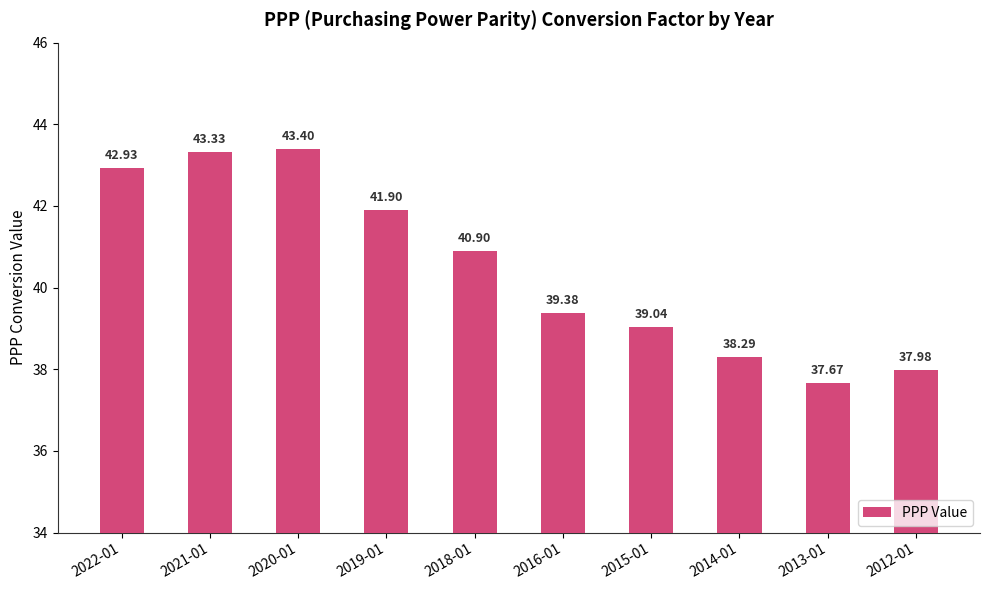

Rank the categories by value from highest to lowest.

2020-01, 2021-01, 2022-01, 2019-01, 2018-01, 2016-01, 2015-01, 2014-01, 2012-01, 2013-01